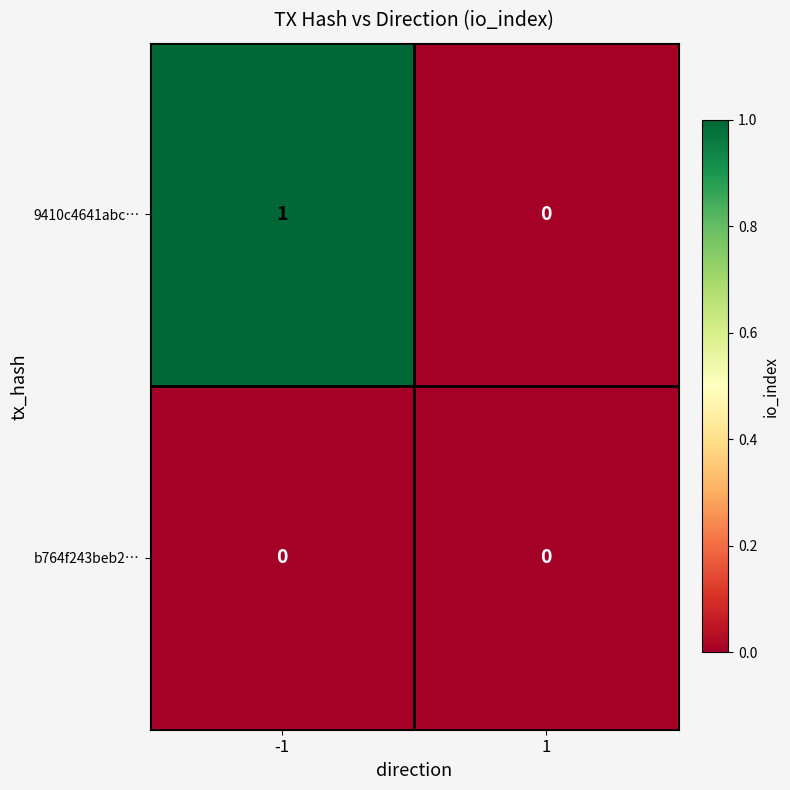

Which series has the largest total across all categories?

9410c4641abc…